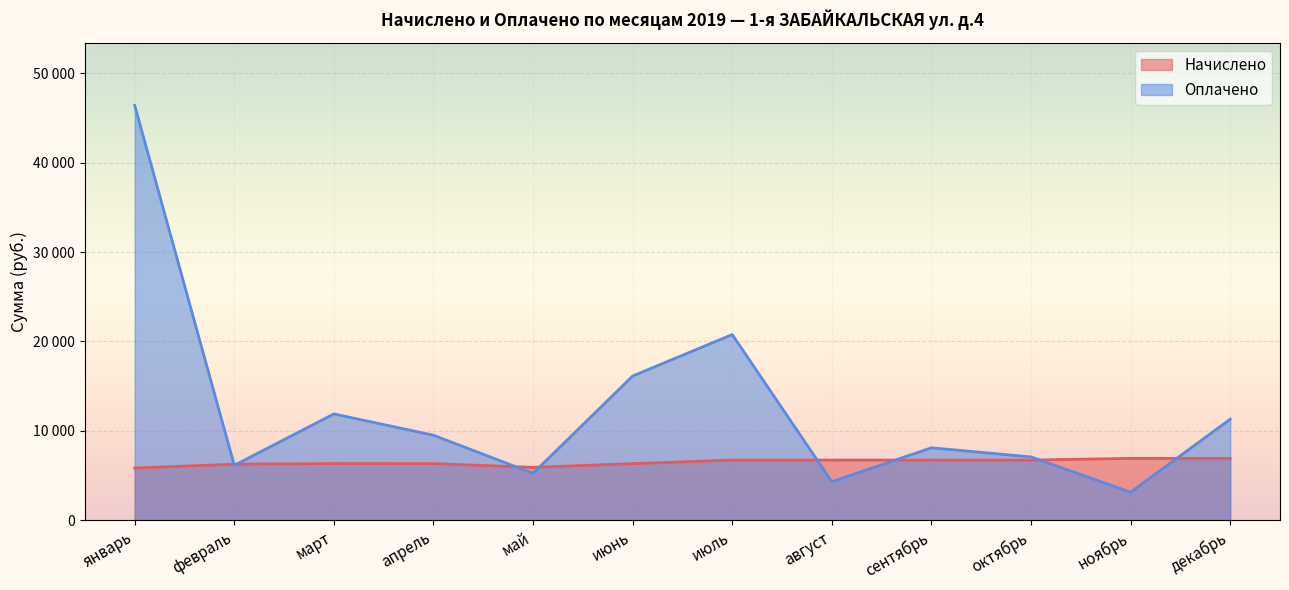

How many series are shown in this chart?

2